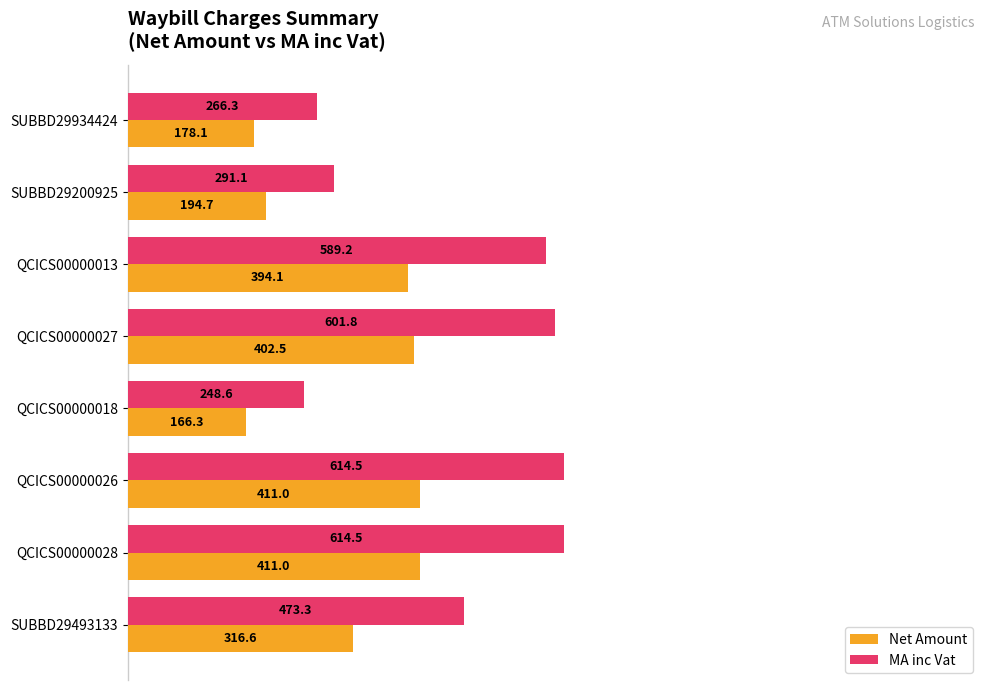

What is the maximum value shown in the chart?

614.5